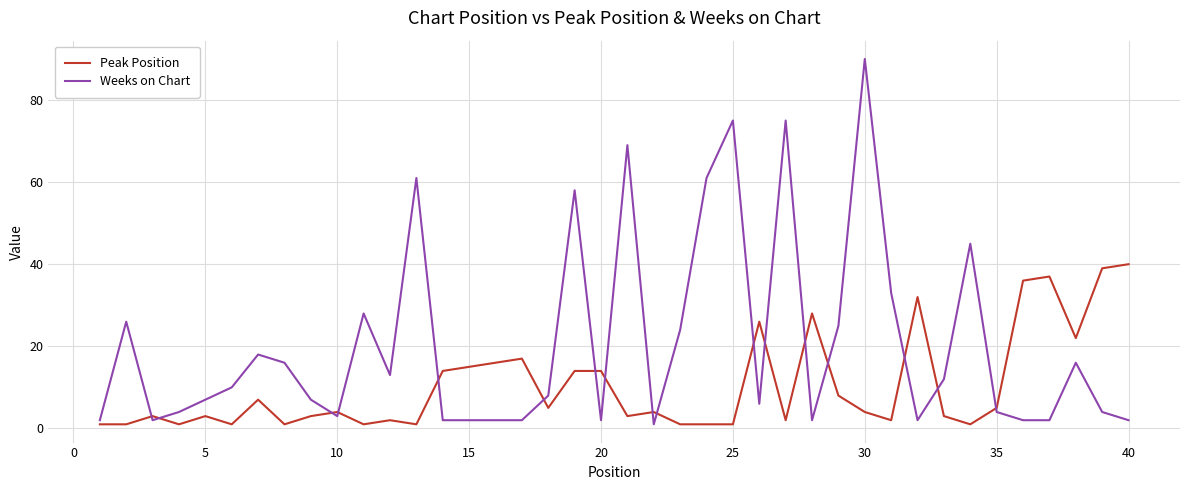

What is the highest value of the Weeks on Chart series?

90